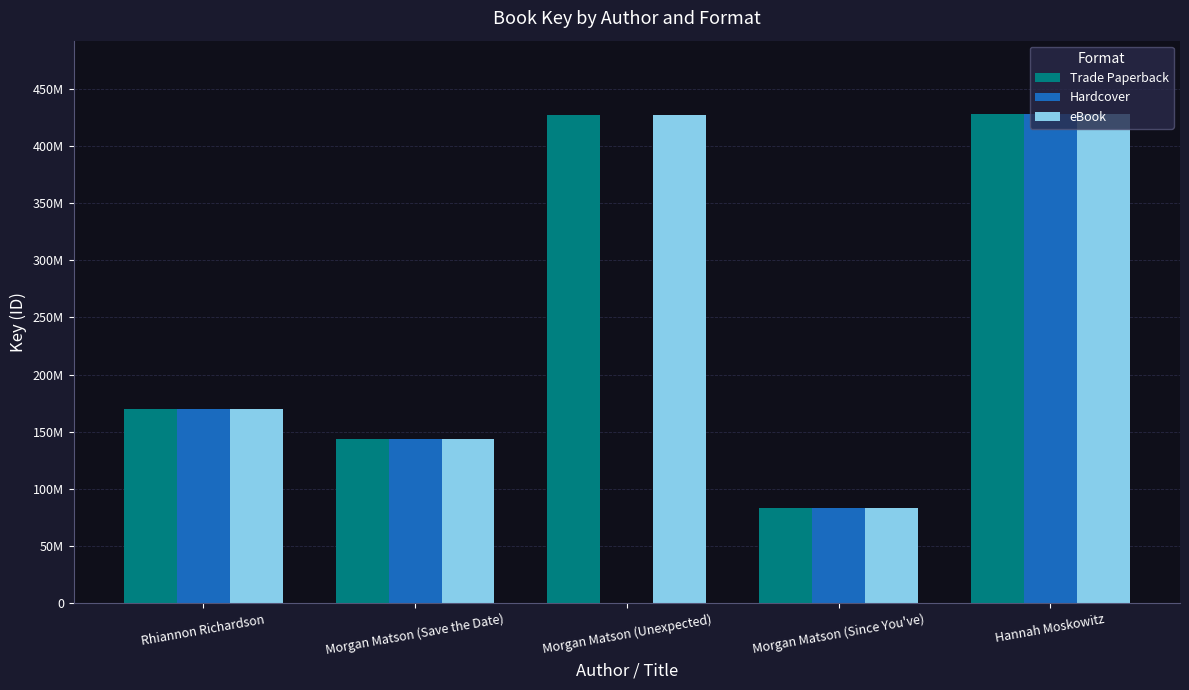

Rank the series by their maximum value, from highest to lowest.

Trade Paperback, Hardcover, eBook